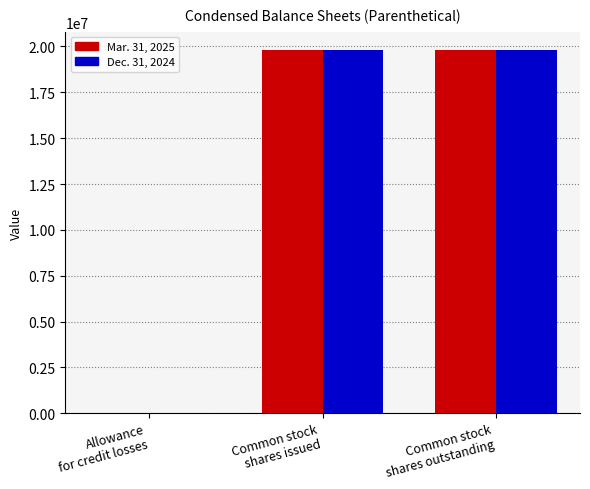

How many groups of bars are there?

3